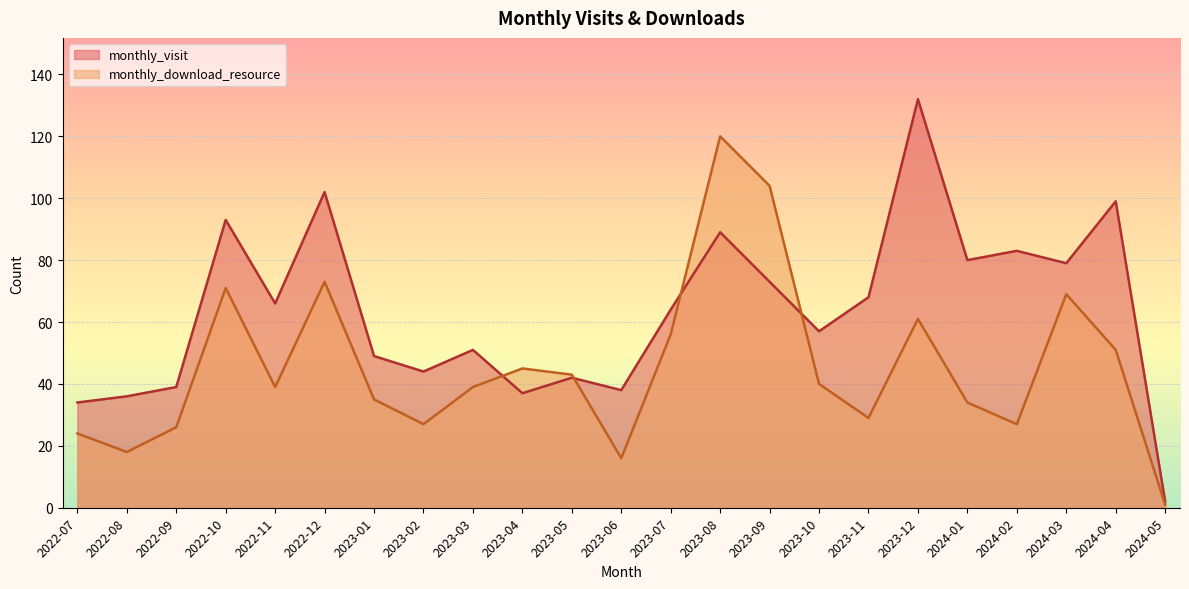

Is it true that monthly_download_resource equals 69 at 2024-04?

False